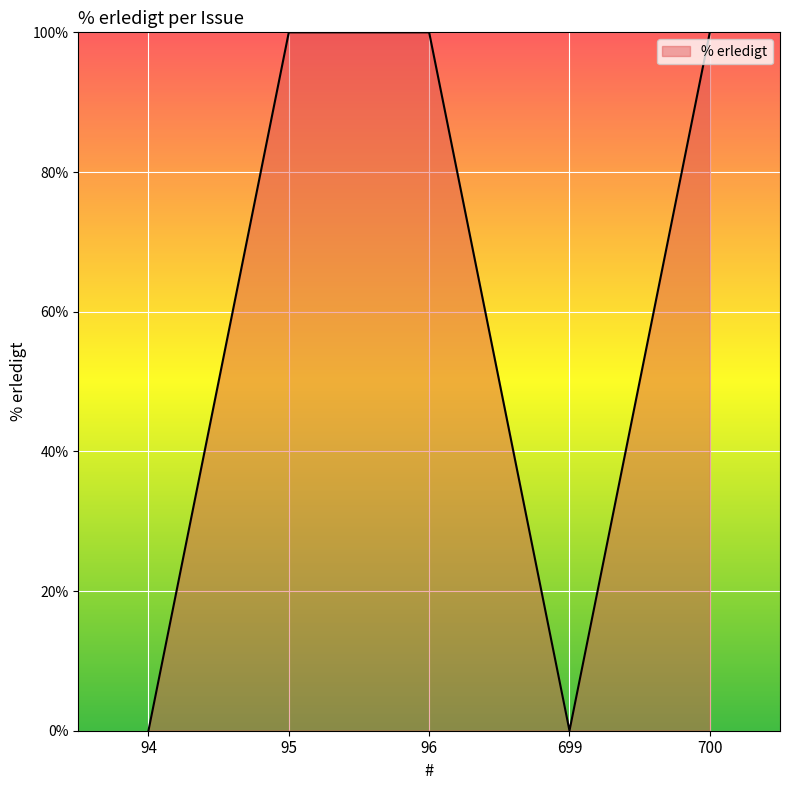

How many interior local valleys (lower than both neighbors) does the data have?

1